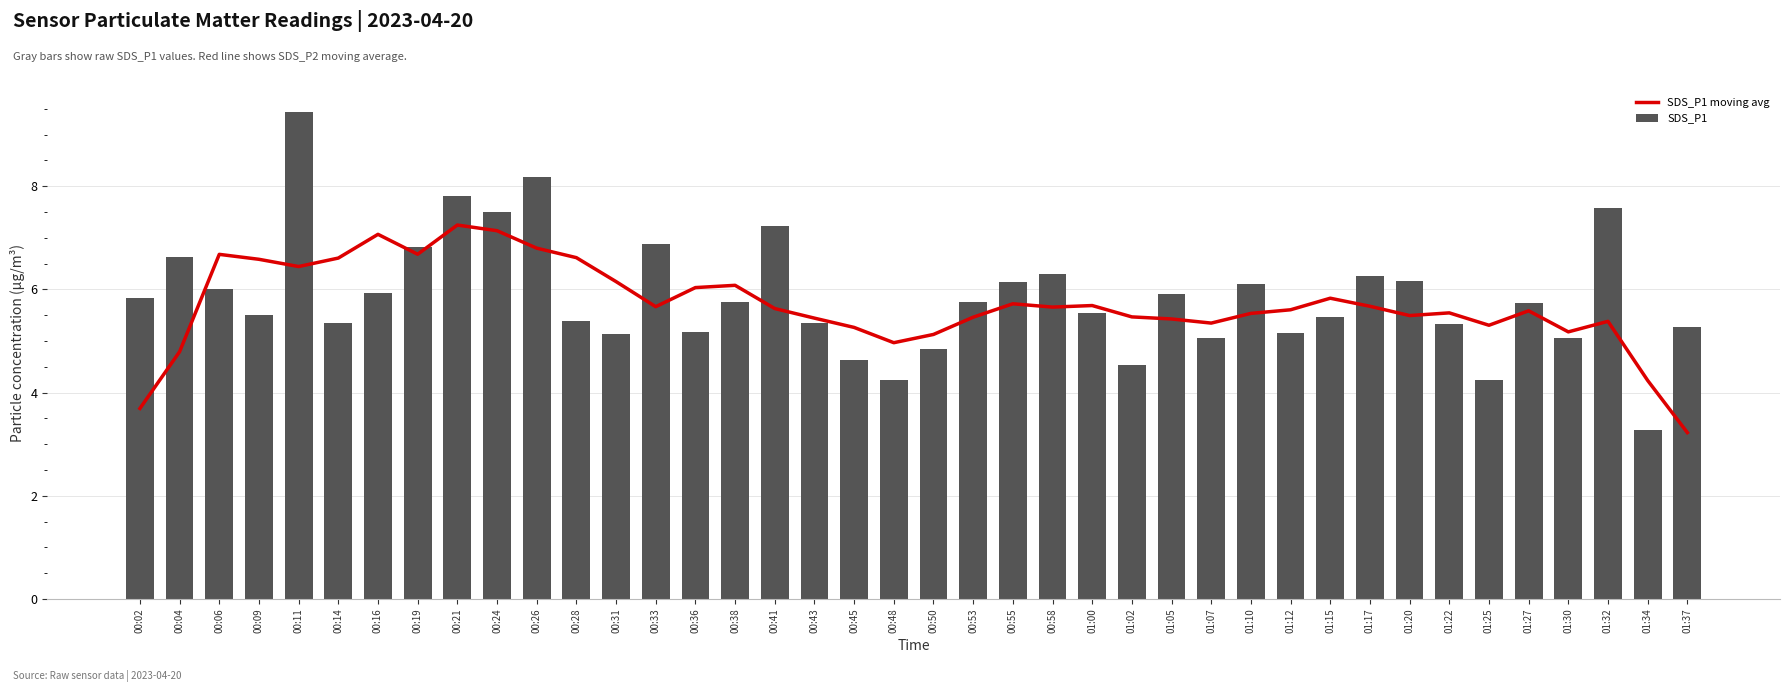

What is the value of the SDS_P1 bar at the 32nd from the left?

6.2